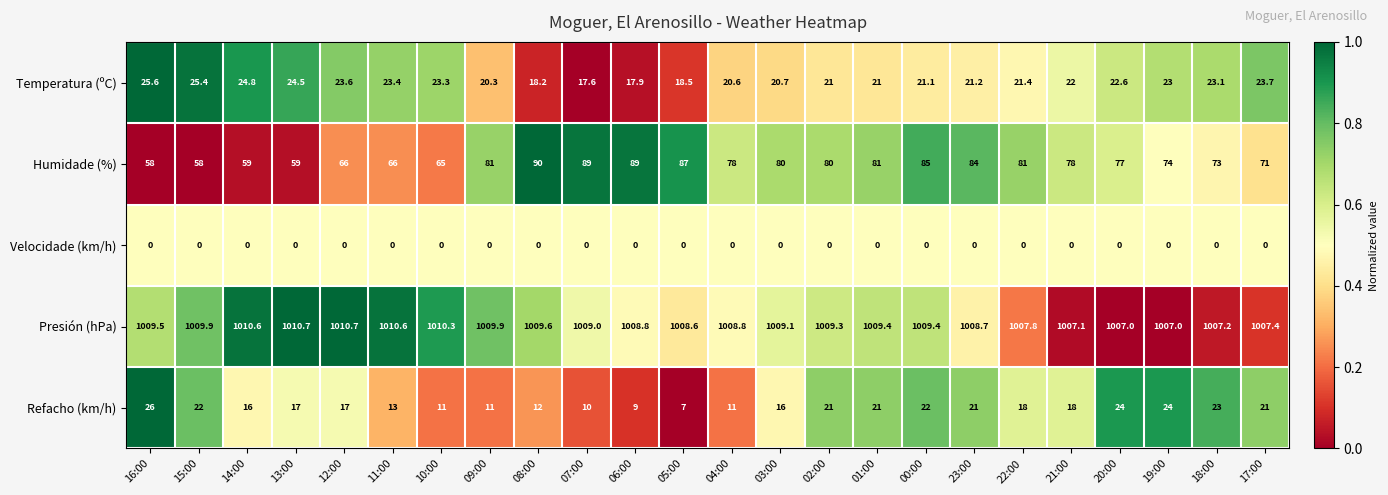

What is the difference between the maximum and minimum values in the Presión (hPa) series?

3.7